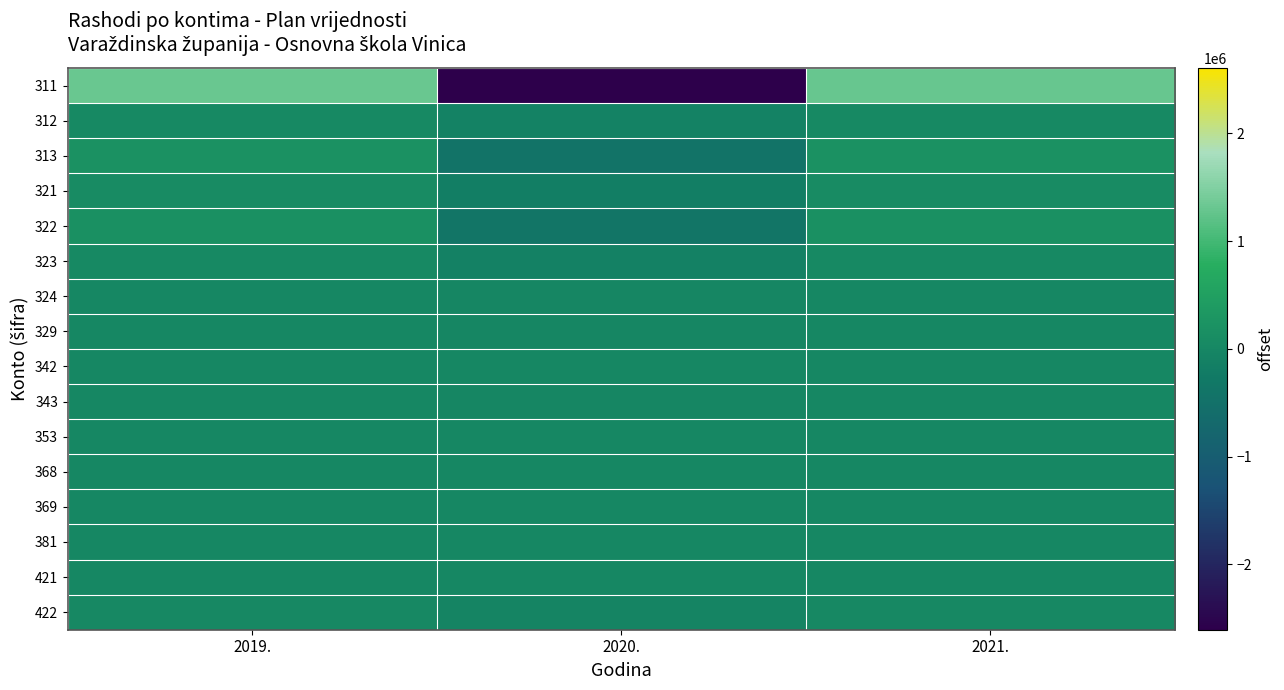

What is the total value across all series at 2020.?

-3849723.3